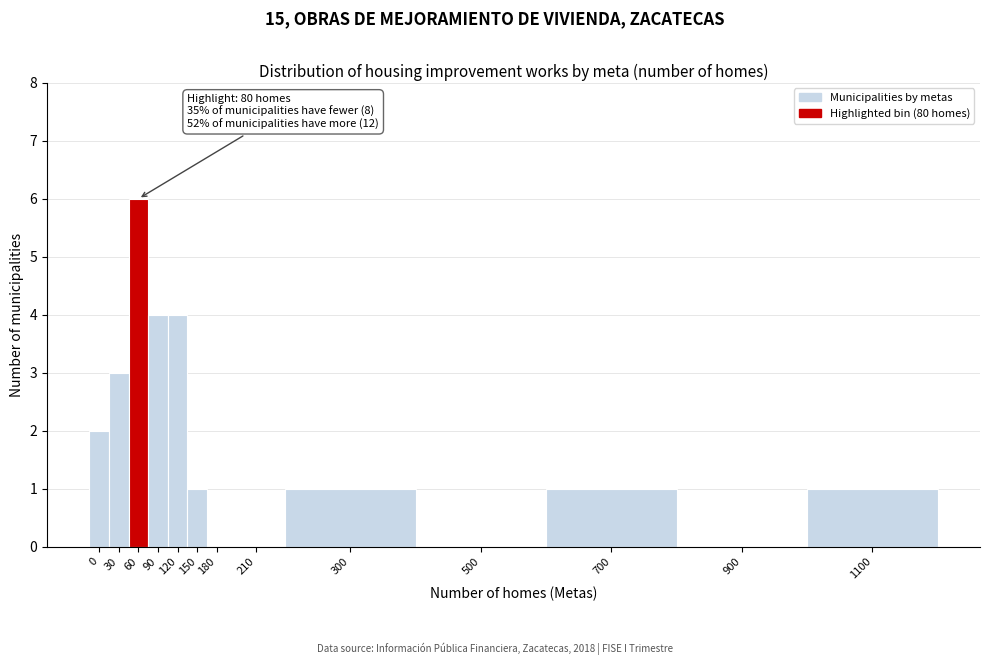

Reading left to right, extract all data points from this chart.

0=2	30=3	60=6	90=4	120=4	150=1	180=0	210=0	300=1	500=0	700=1	900=0	1100=1